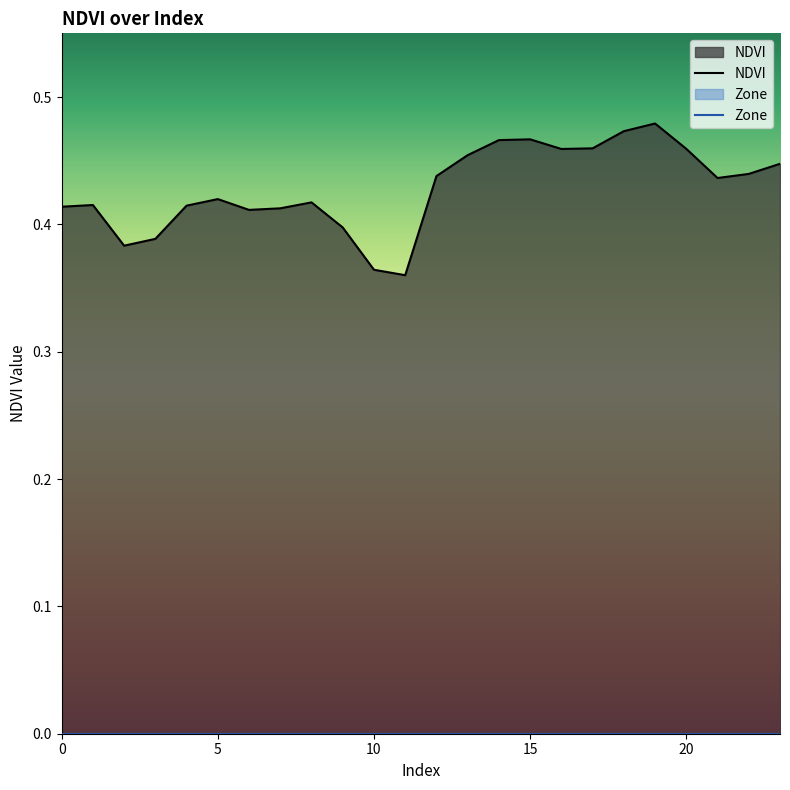

Rank the series at 19 from highest to lowest value.

NDVI, Zone